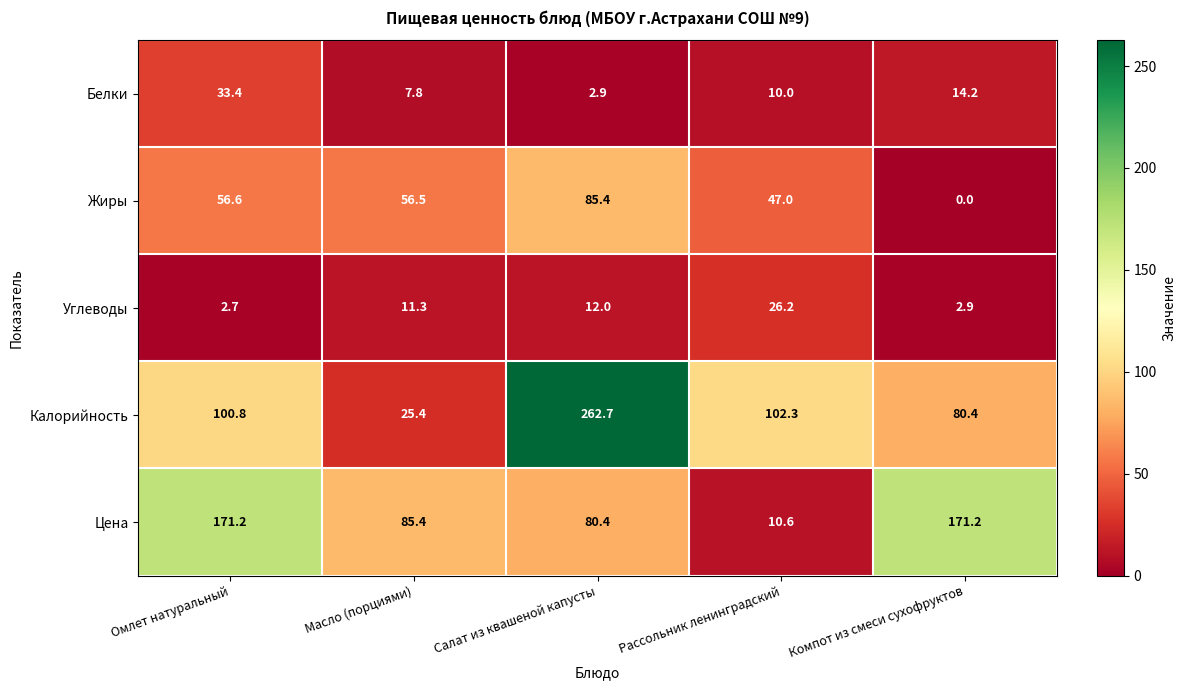

Which series changed the most between Масло (порциями) and Компот из смеси сухофруктов?

Цена